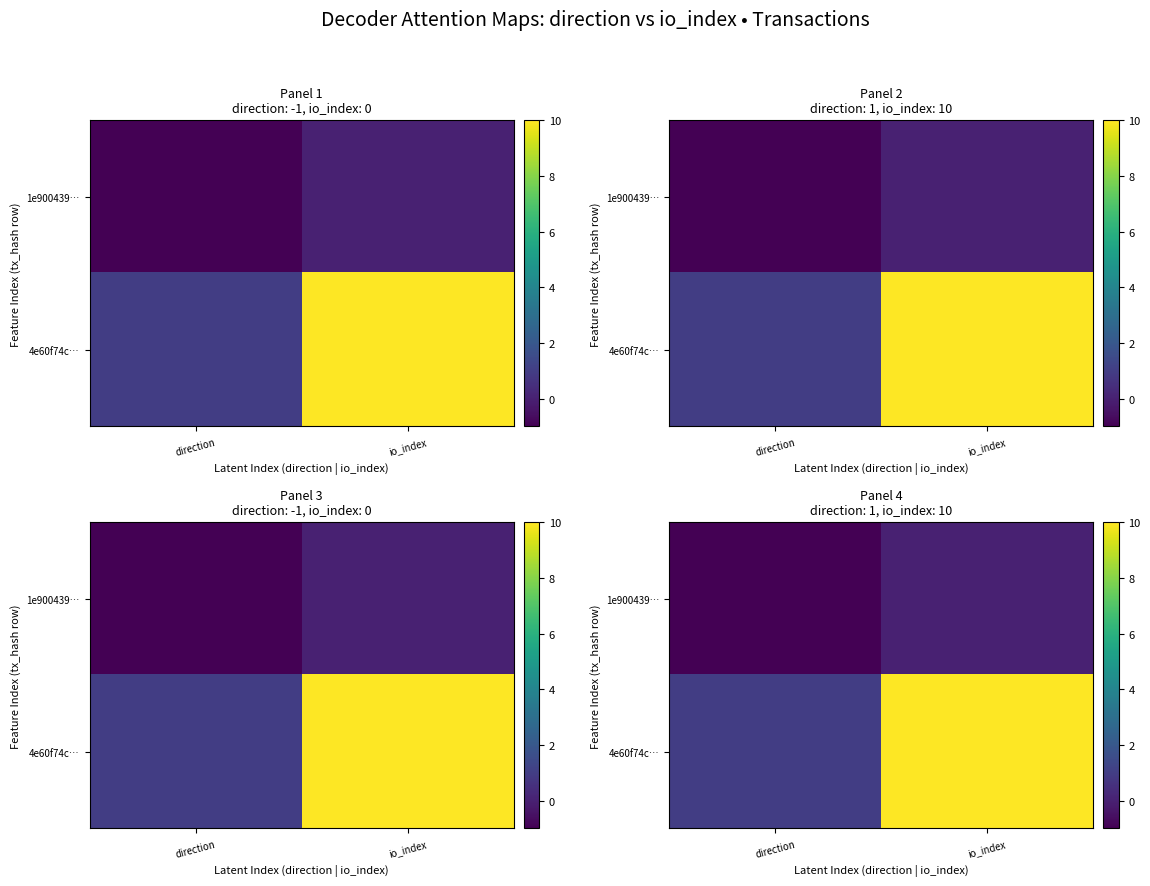

List the series in order of their peak value, highest first.

4e60f74c…, 1e900439…